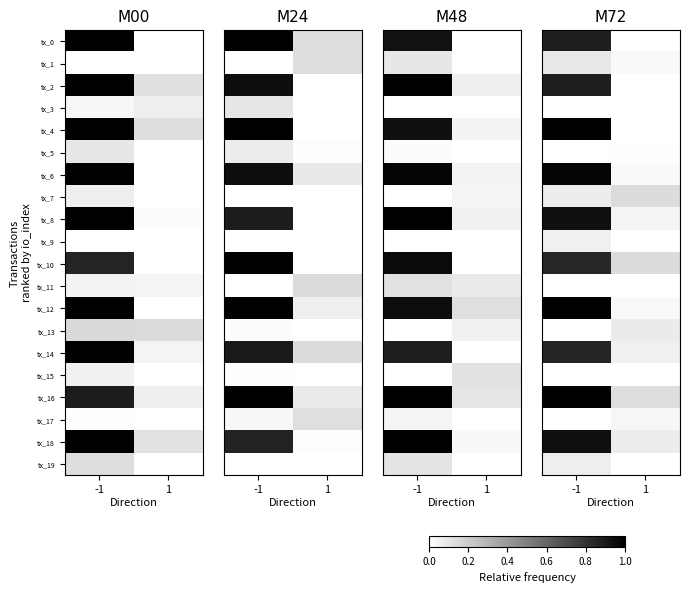

List the series in order of their peak value, highest first.

tx_4, tx_12, tx_16, tx_6, tx_18, tx_8, tx_2, tx_0, tx_14, tx_10, tx_7, tx_1, tx_13, tx_19, tx_9, tx_17, tx_5, tx_3, tx_11, tx_15